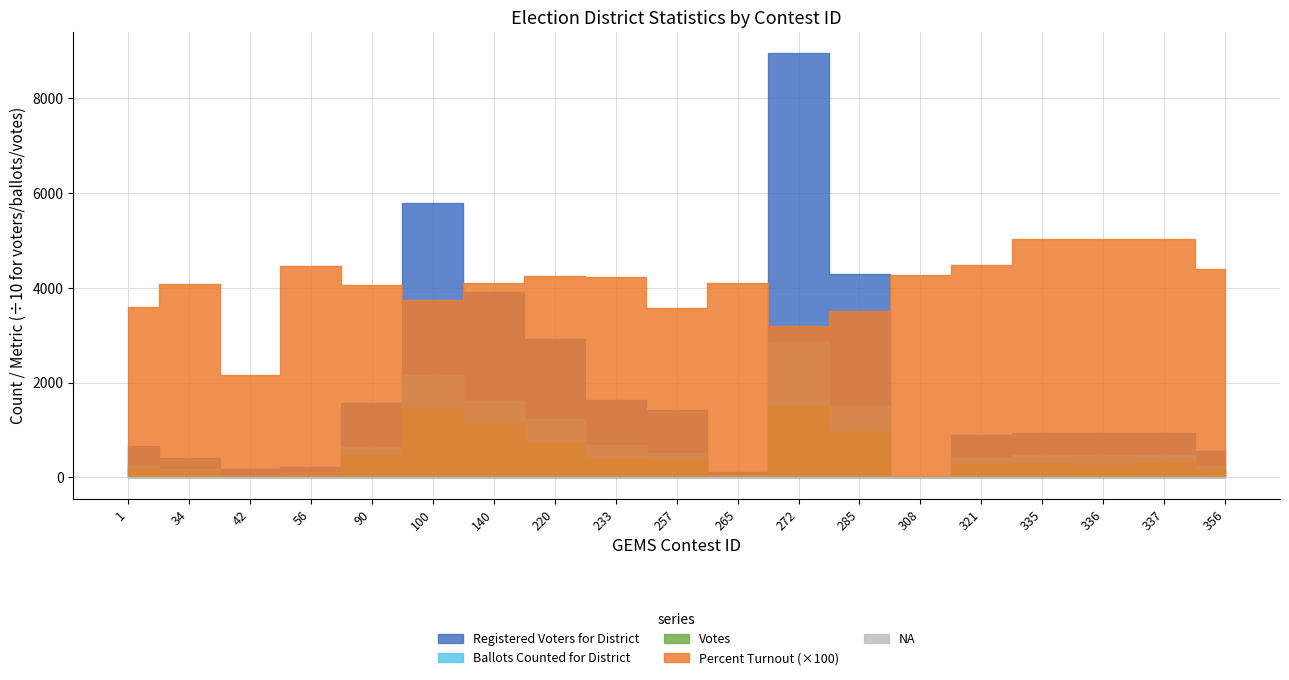

True or false: Votes has more than 2 points higher than both neighbors.

True